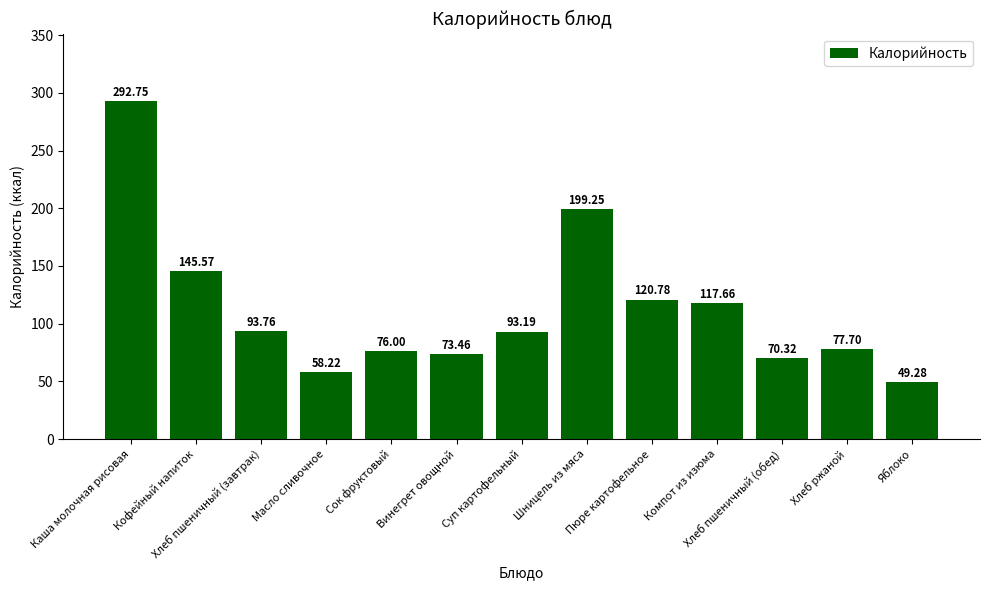

What position from the left is Пюре картофельное?

9